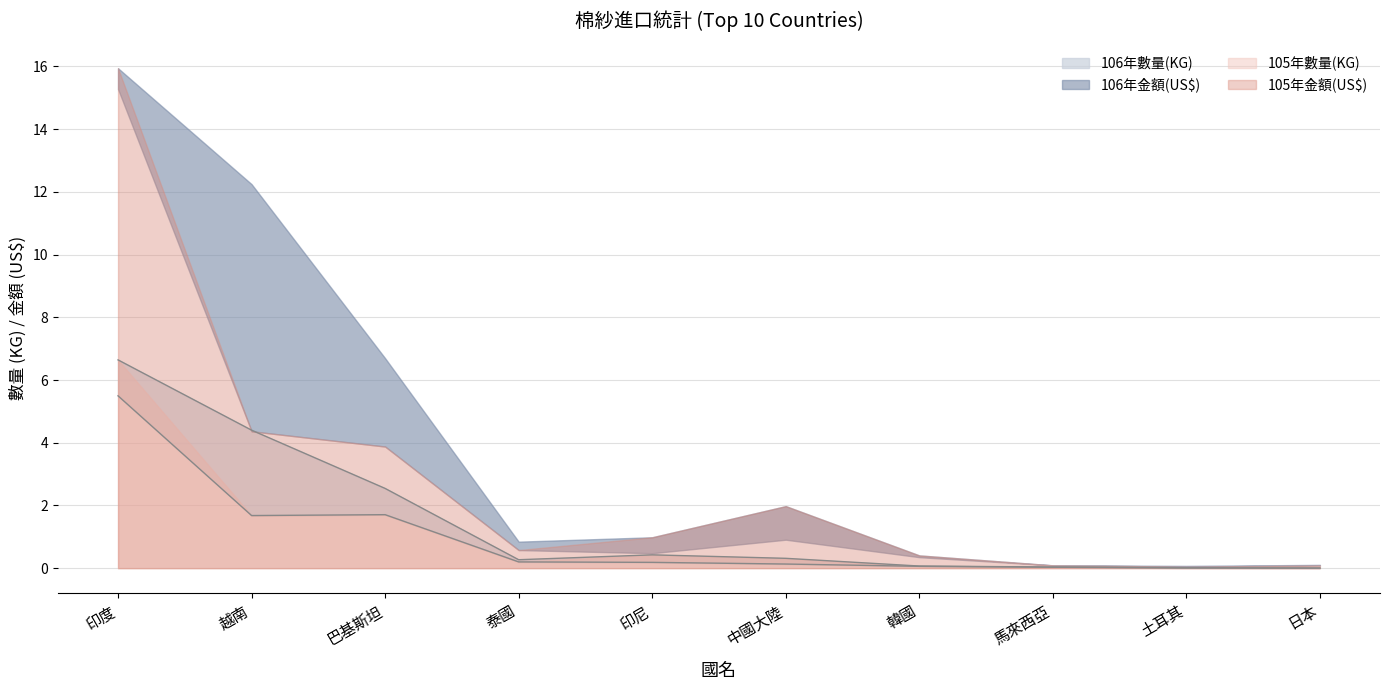

True or false: 106年數量(KG) and 105年數量(KG) cross at least once.

False